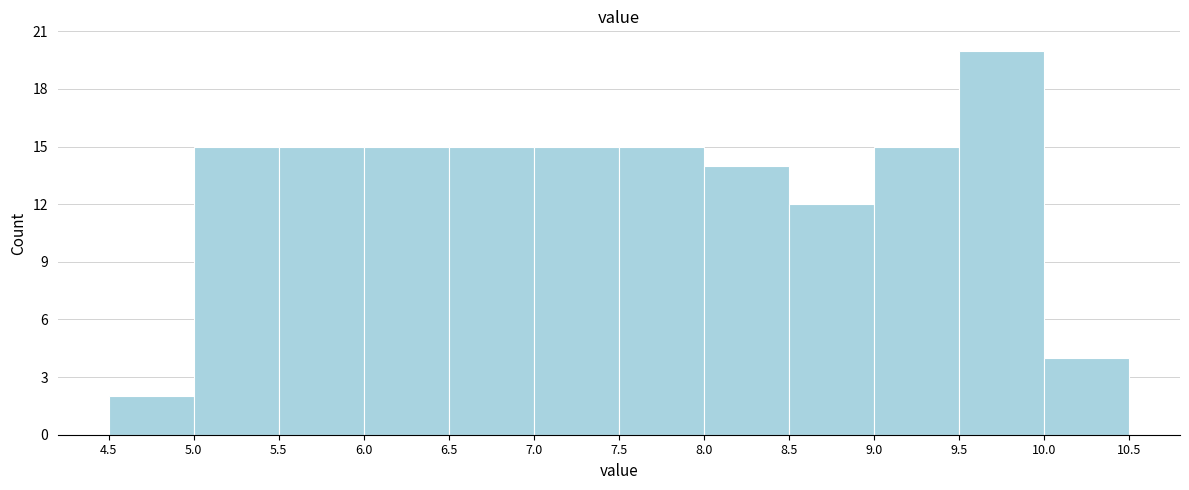

Over which range of the x-axis is the bar tallest?

9.5 to 10.0